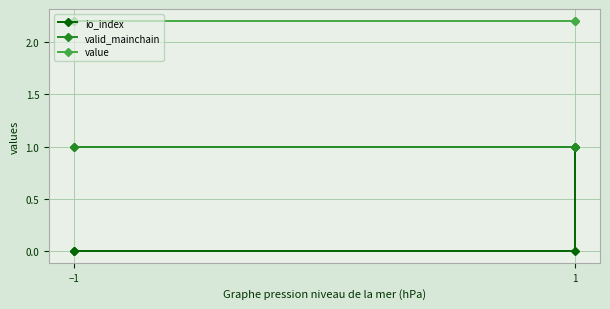

Which category has the lowest value across all series?

−1